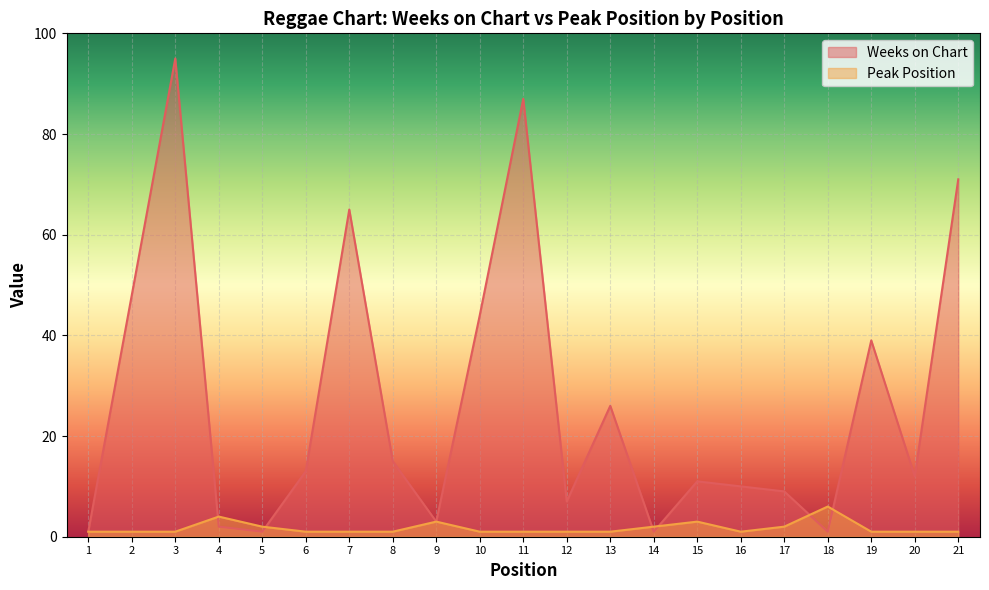

List the labels in order of Weeks on Chart value, smallest first.

1, 5, 14, 18, 4, 9, 12, 17, 16, 15, 20, 6, 8, 13, 19, 10, 2, 7, 21, 11, 3